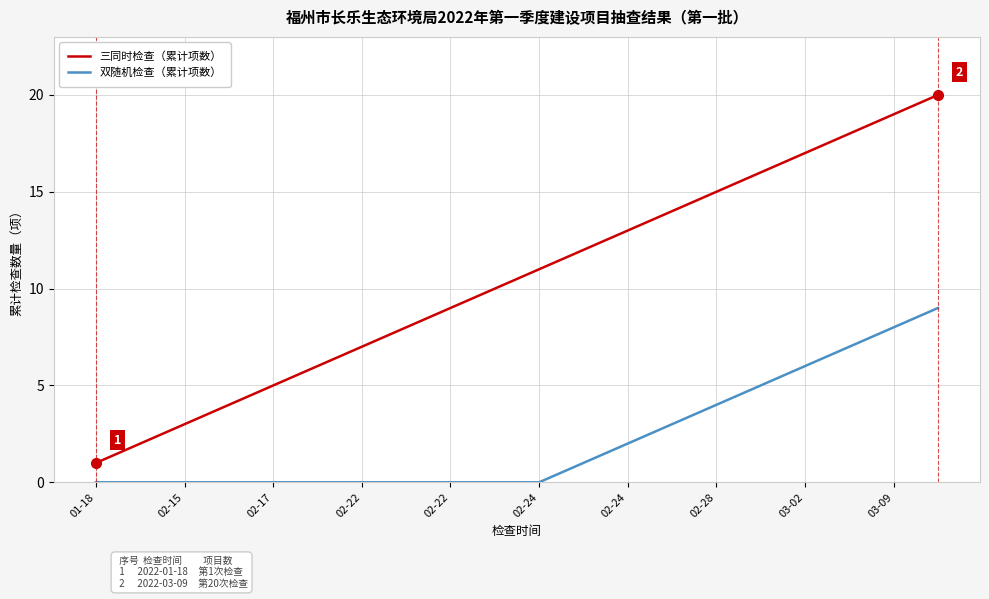

Is this an area chart (filled region under the line)?

No